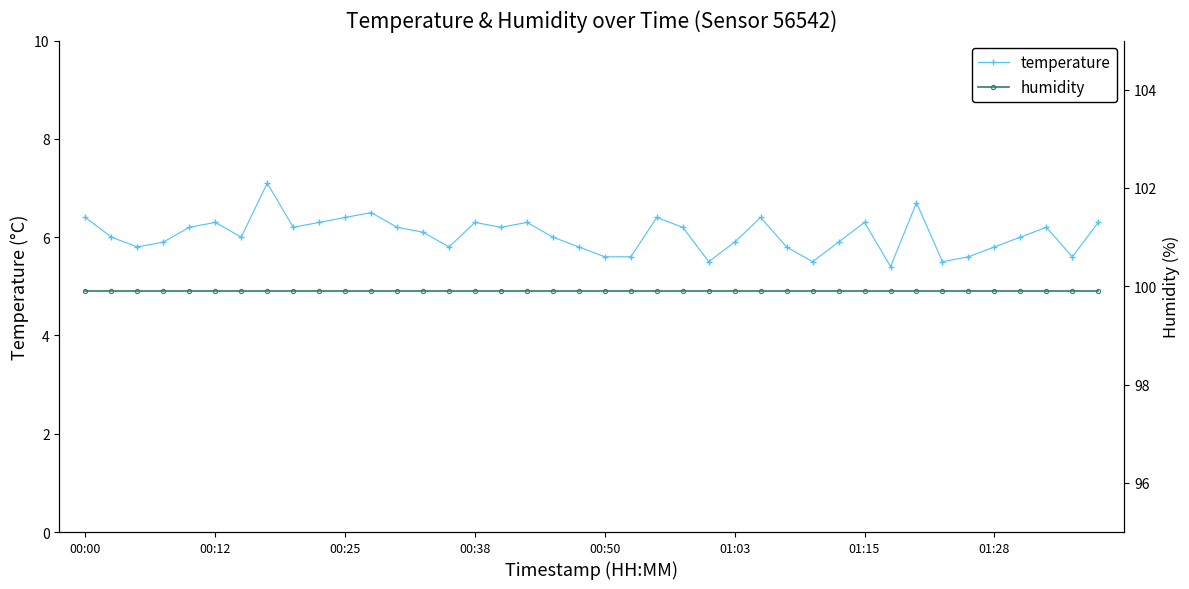

How many values in the temperature series exceed 6?

20